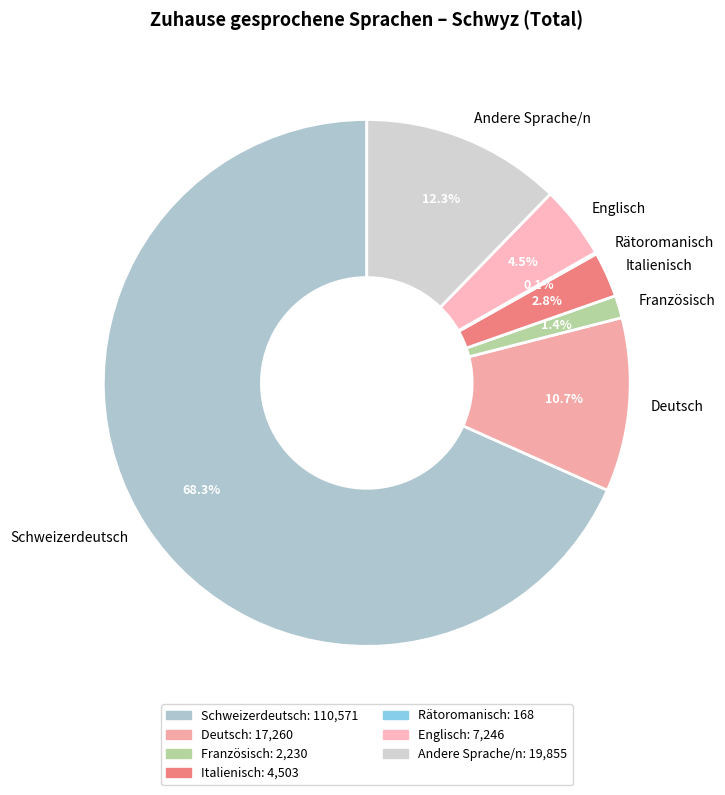

Is there any slice that represents more than half of the pie?

Yes